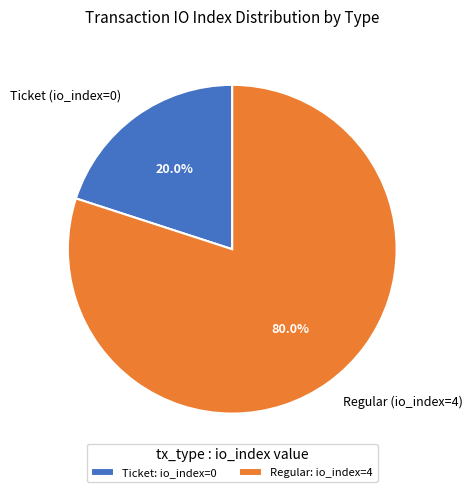

Is there a majority slice in this chart?

Yes